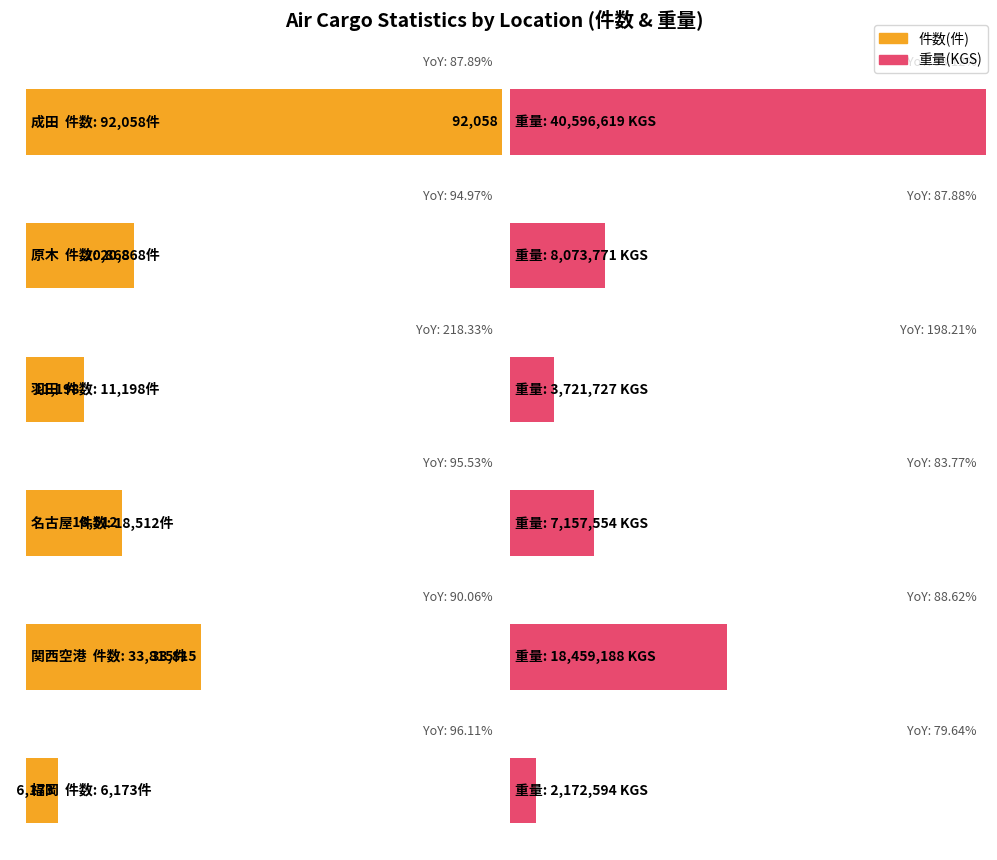

Does the chart contain stacked bars?

No